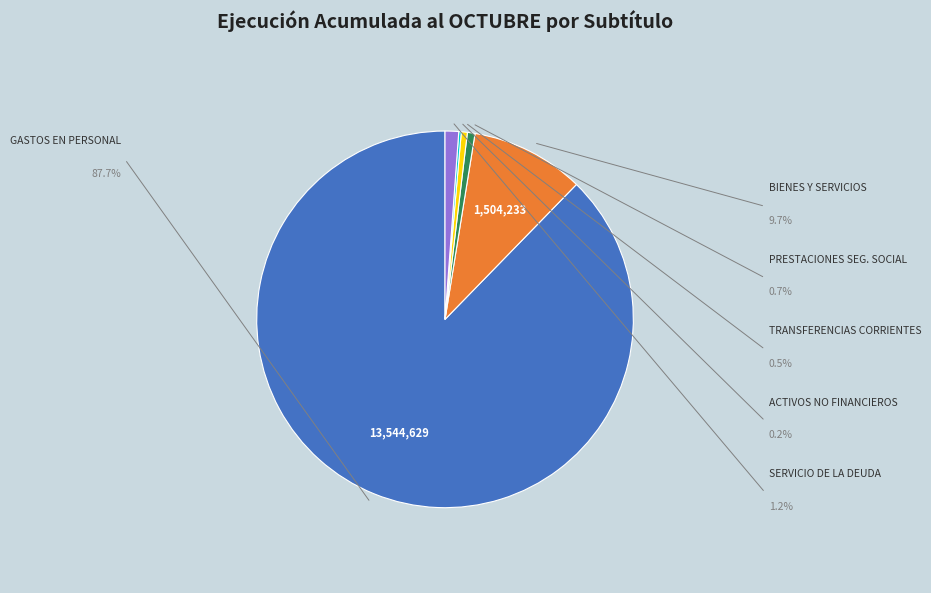

What is the smallest slice in the pie chart?

ADQUISICIÓN DE ACTIVOS NO FINANCIEROS